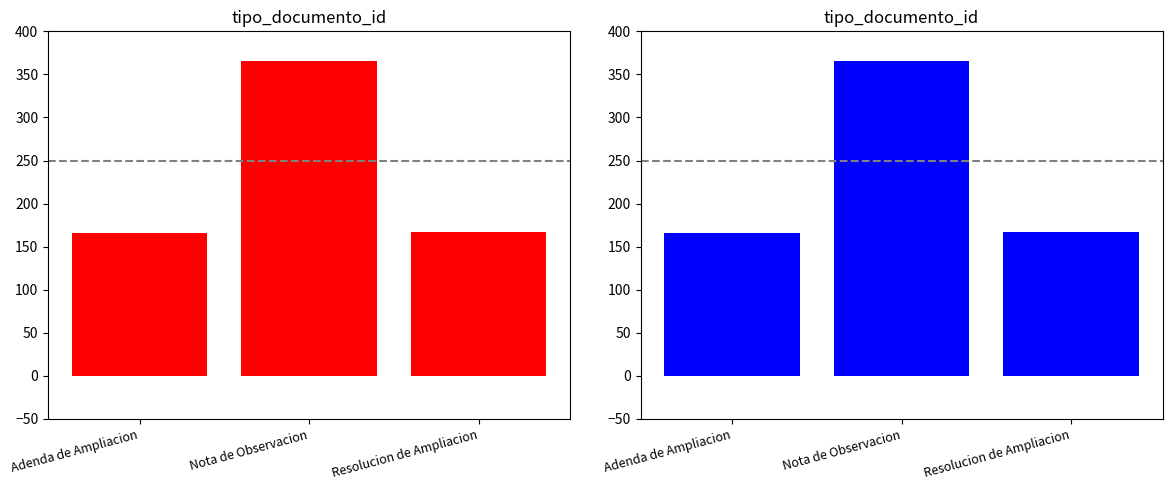

Reading left to right, extract all data points from this chart.

Adenda de Ampliacion=166	Nota de Observacion=366	Resolucion de Ampliacion=167